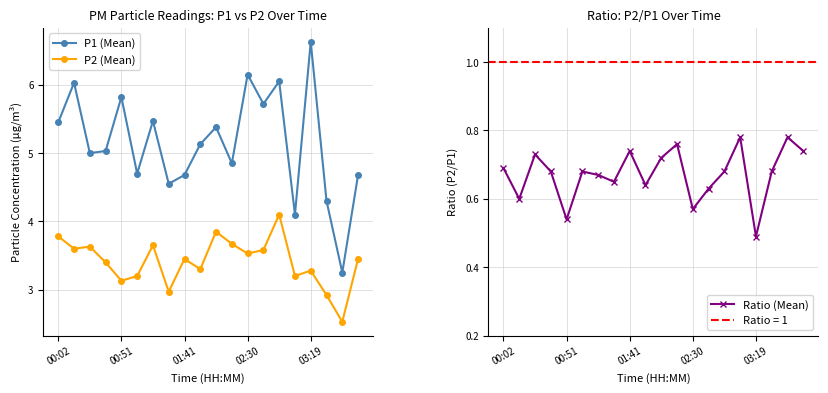

At which label does P1 (Mean) reach its peak?

03:19